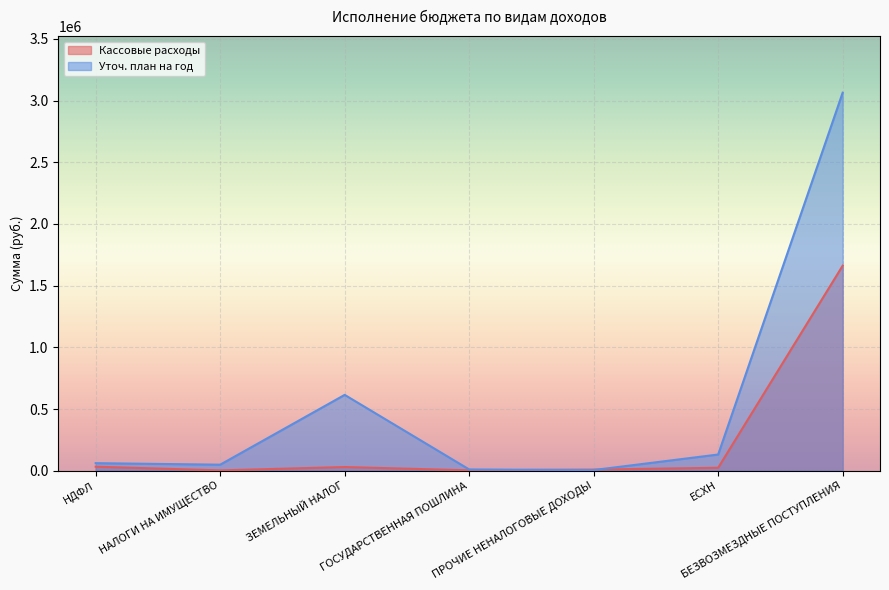

How many lines are shown in the chart?

2